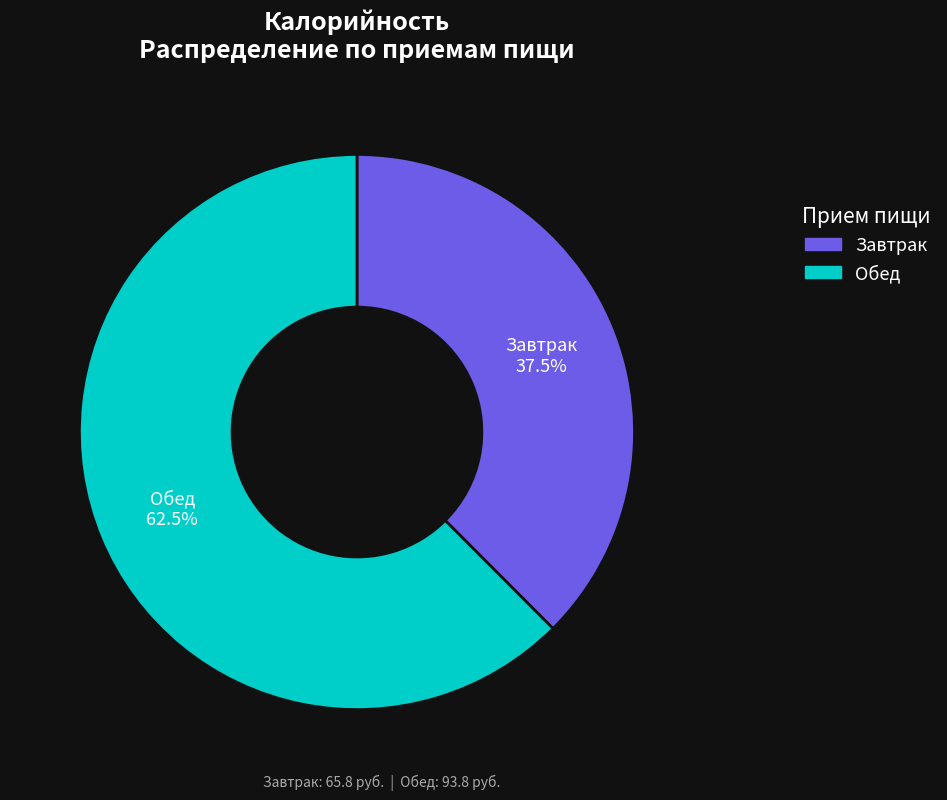

Which slice is the largest?

Обед